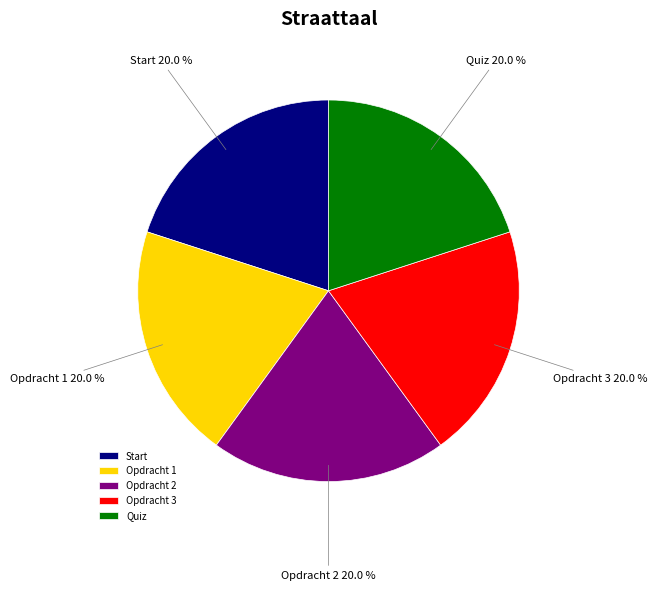

Does Opdracht 3 represent more than half of the total?

No